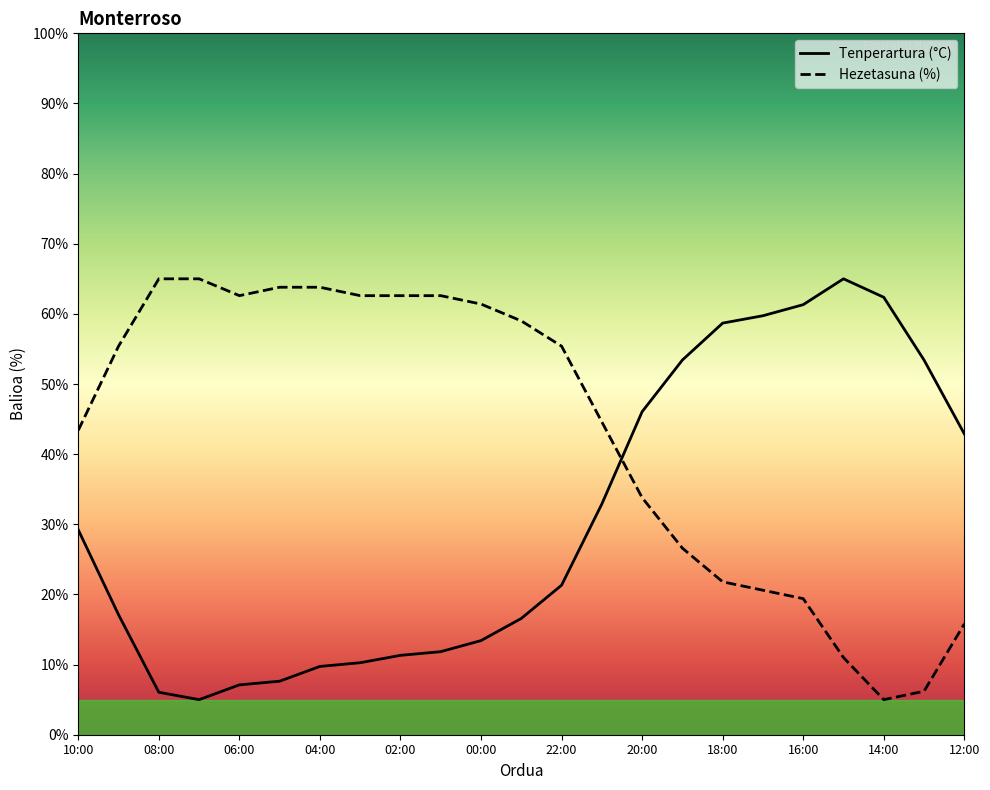

Reading left to right, extract all data points from this chart.

Tenperartura (°C): 10:00=29.2	09:00=17.1	08:00=6.1	07:00=5.0	06:00=7.1	05:00=7.6	04:00=9.7	03:00=10.3	02:00=11.3	01:00=11.8	00:00=13.4	23:00=16.6	22:00=21.3	21:00=32.9	20:00=46.1	19:00=53.4	18:00=58.7	17:00=59.7	16:00=61.3	15:00=65.0	14:00=62.4	13:00=53.4	12:00=42.9
Hezetasuna (%): 10:00=43.4	09:00=55.4	08:00=65.0	07:00=65.0	06:00=62.6	05:00=63.8	04:00=63.8	03:00=62.6	02:00=62.6	01:00=62.6	00:00=61.4	23:00=59.0	22:00=55.4	21:00=44.6	20:00=33.8	19:00=26.6	18:00=21.8	17:00=20.6	16:00=19.4	15:00=11.0	14:00=5.0	13:00=6.2	12:00=15.8